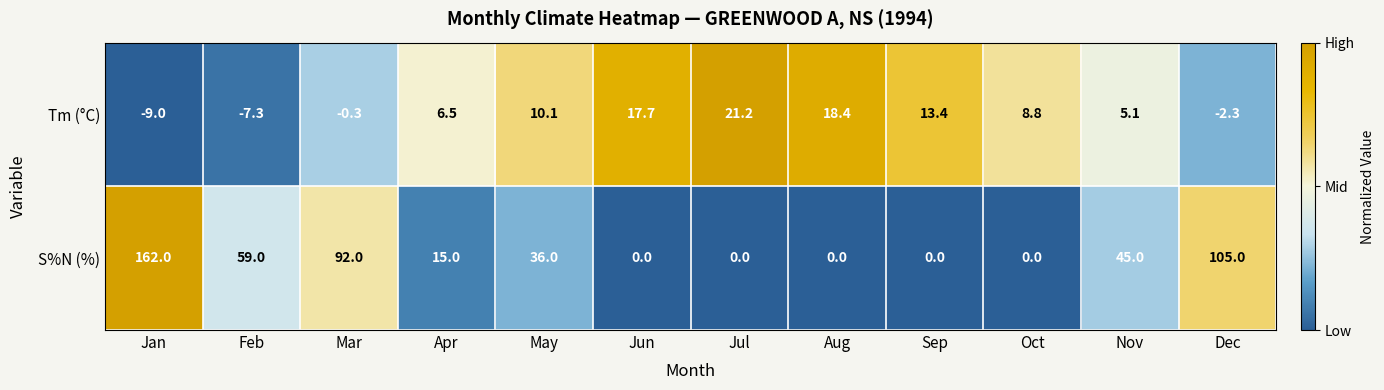

At how many categories does at least one series exceed 0?

12